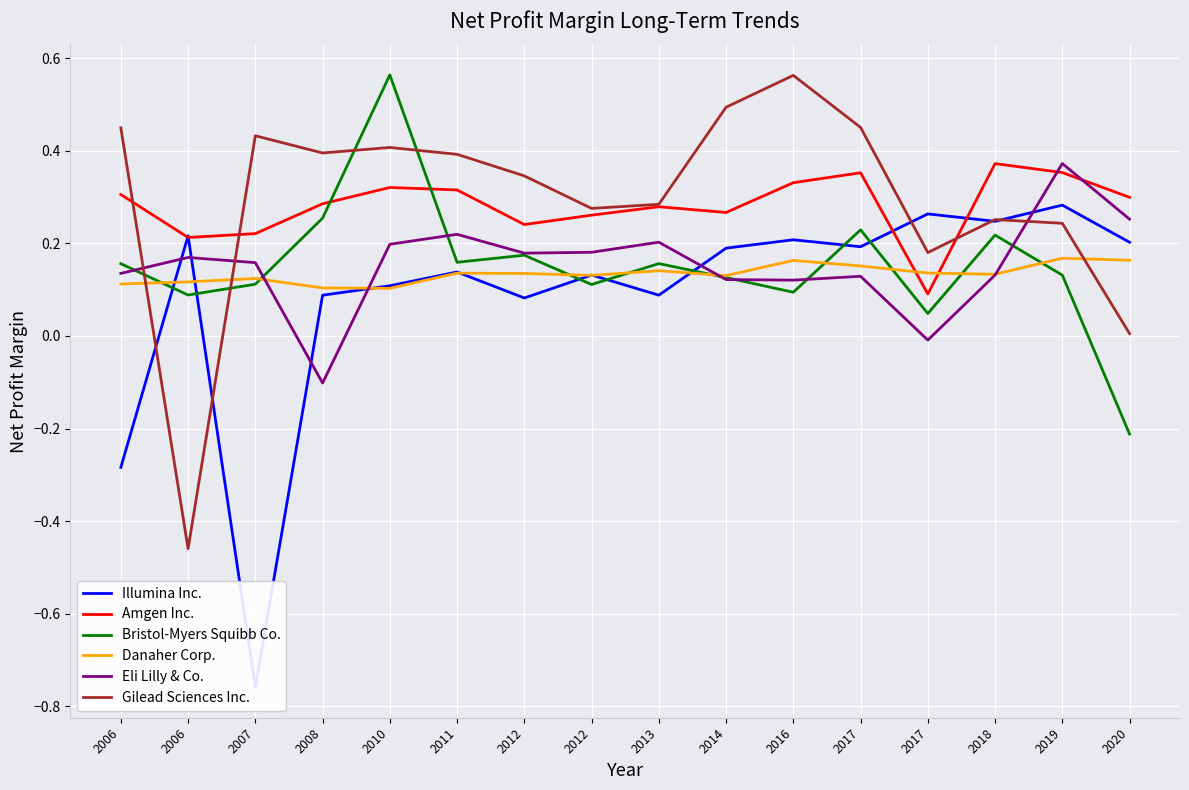

Between 2010 and 2020, which is larger?

2020